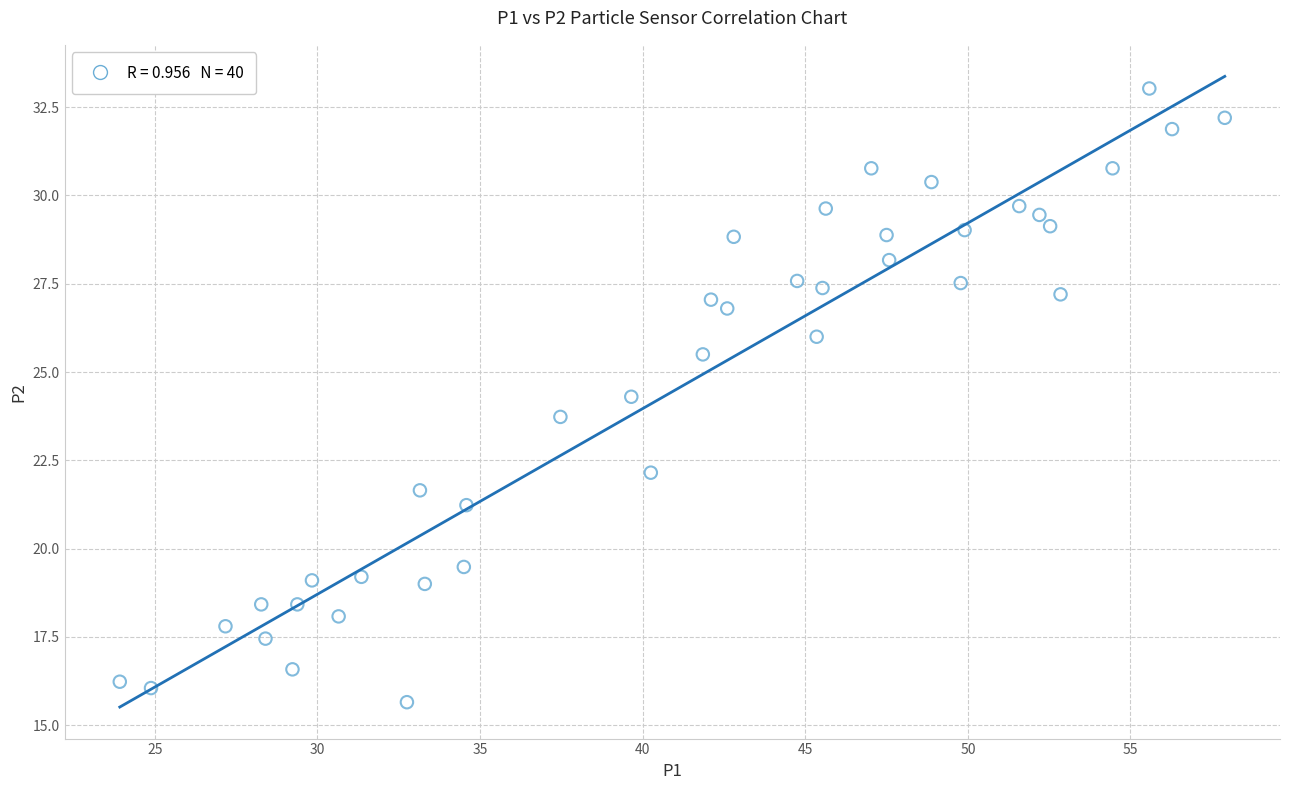

What is the range of Y values (max minus min)?

17.4